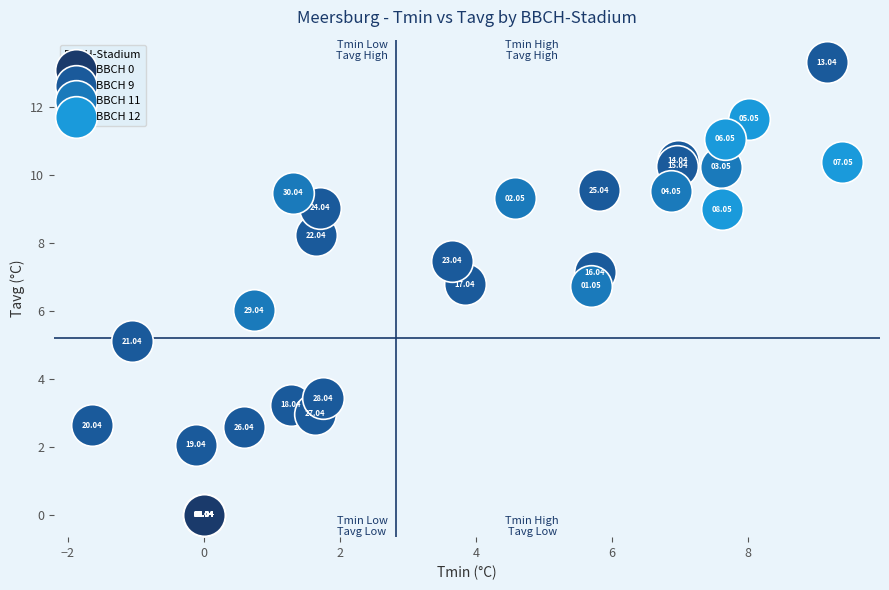

Which series contains the lowest Y value?

BBCH 0